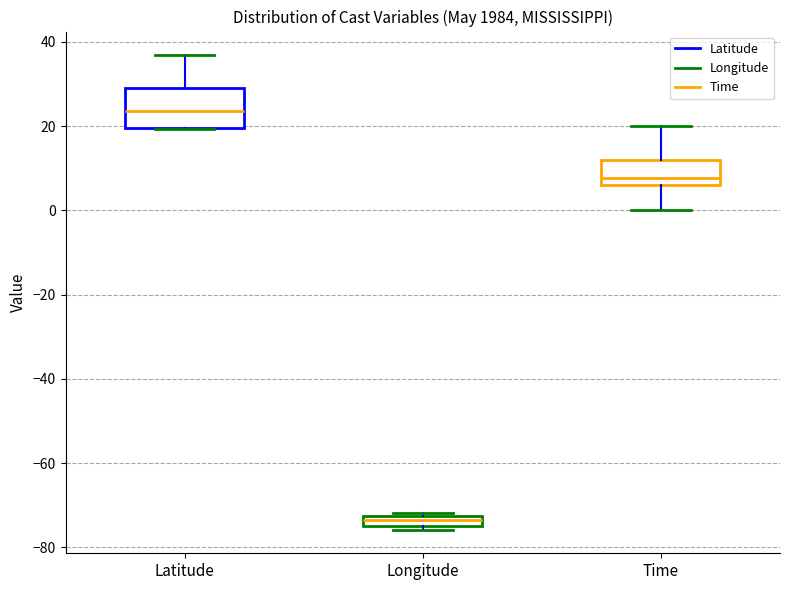

Where does the median line of the box for Latitude sit on the y-axis? The values are not printed on the chart, so give them approximately, as read against the axis.

24